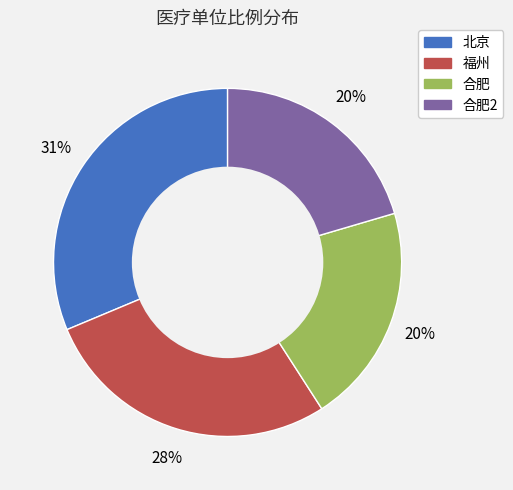

Is there any slice that represents more than half of the pie?

No